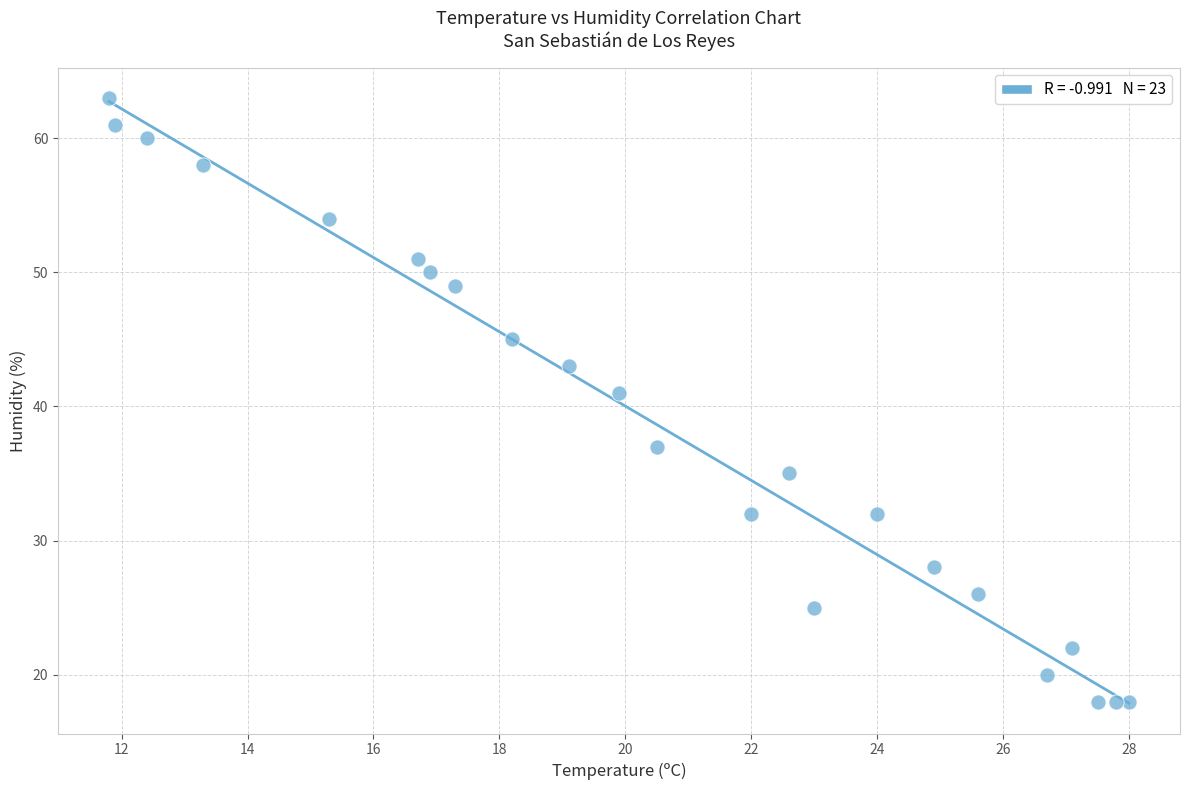

What Y value in the scatter plot is closest to 40?

41